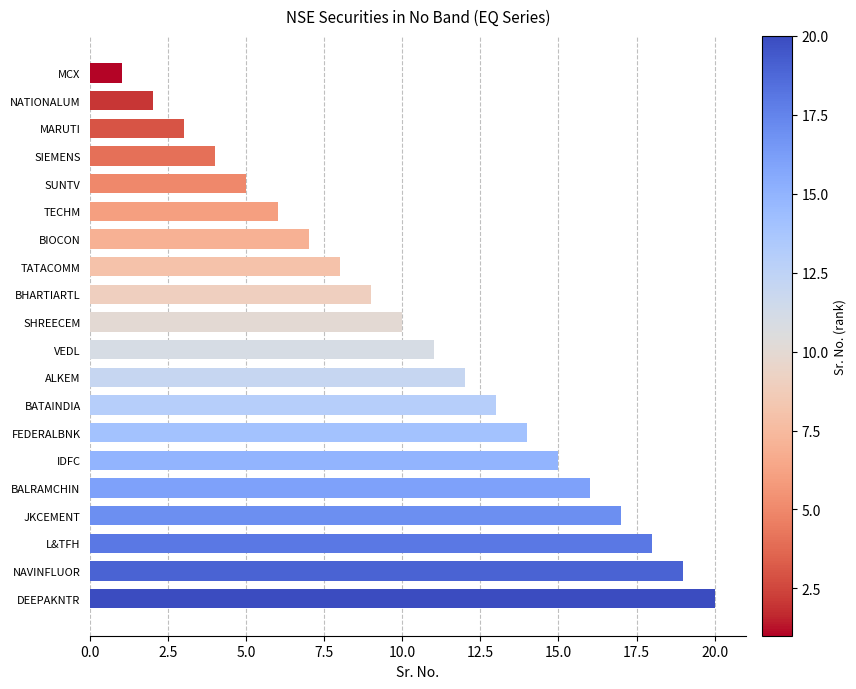

What is the change in value from TECHM to JKCEMENT?

+11